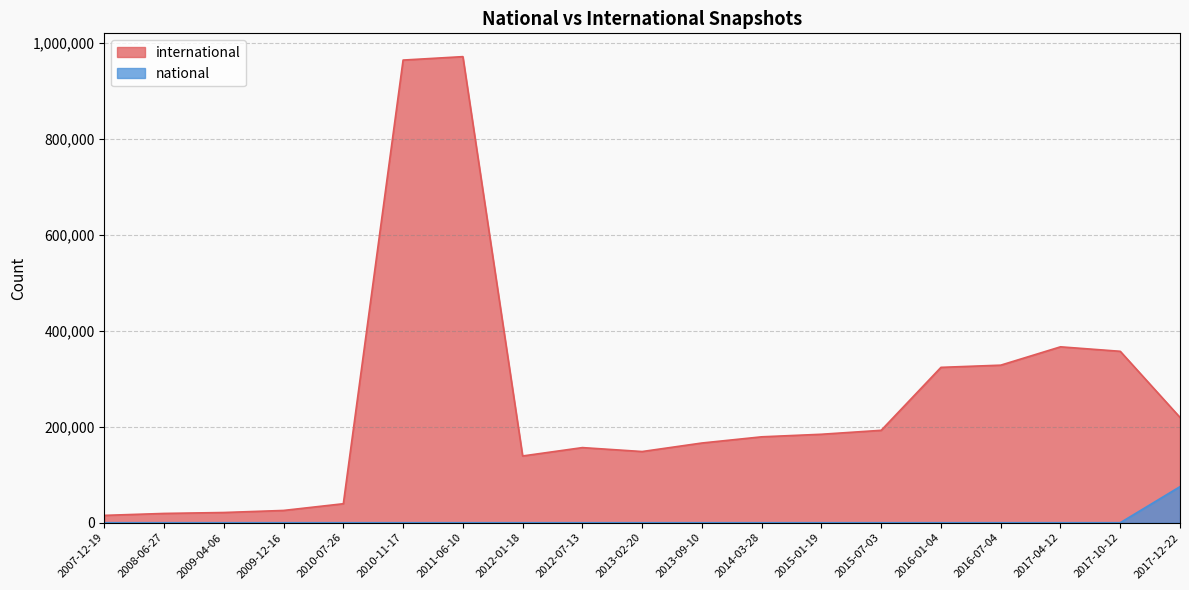

Which series changed the most between 2015-01-19 and 2016-01-04?

international